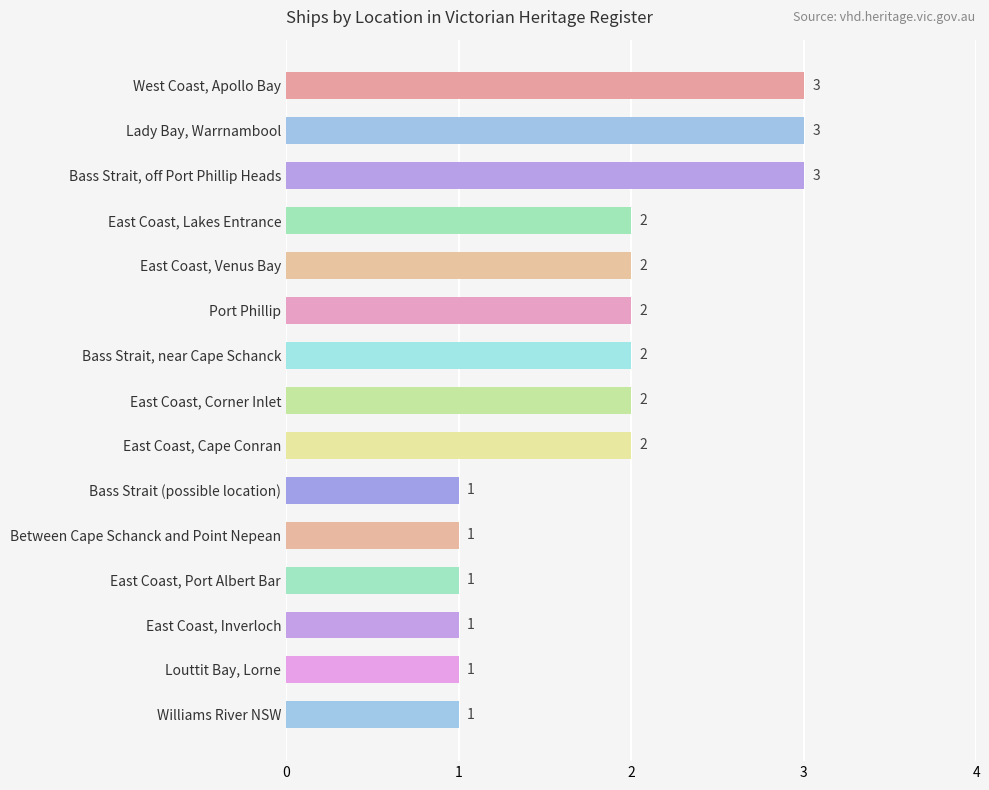

What is the minimum value shown in the chart?

1